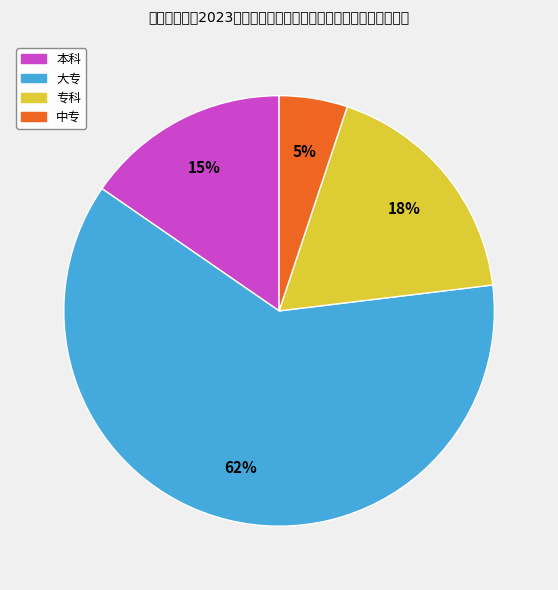

Rank the categories by value from highest to lowest.

大专, 专科, 本科, 中专